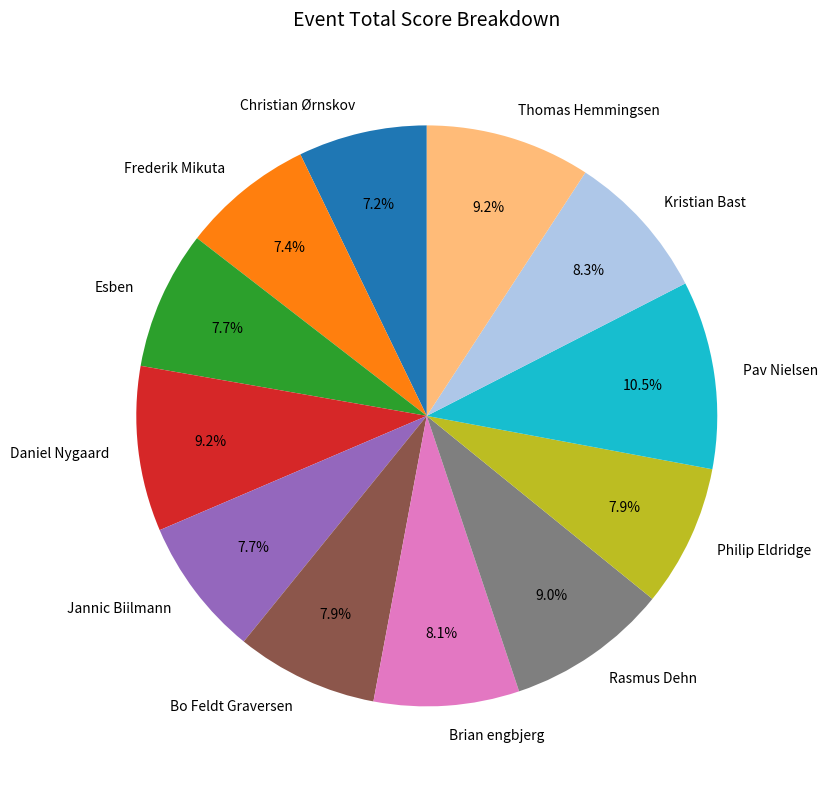

What percentage is the Frederik Mikuta slice, to the nearest percent?

7%